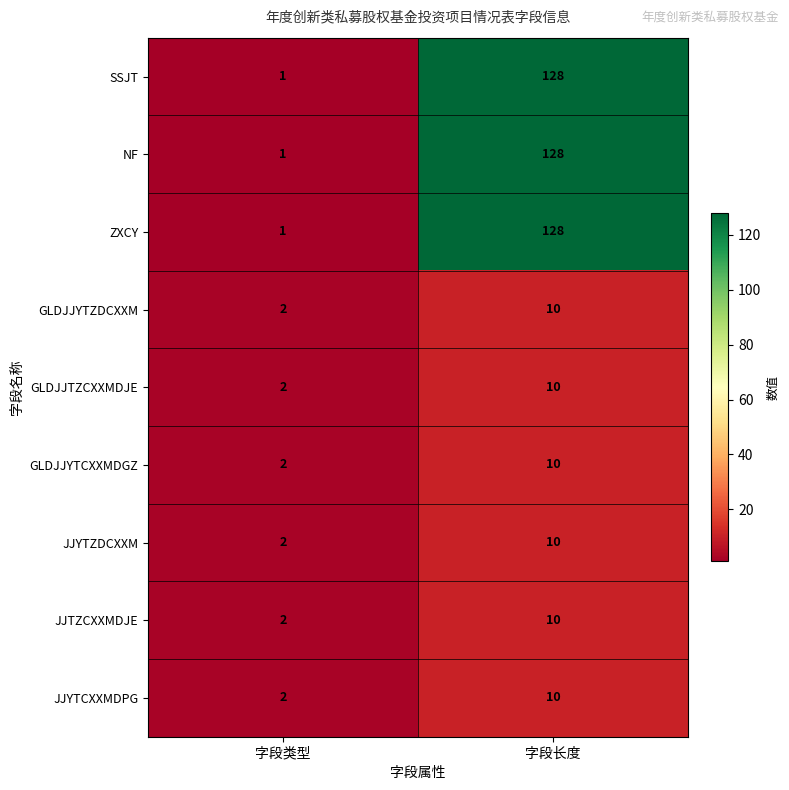

Reading left to right, transcribe all the data shown in this chart.

SSJT: 字段类型=1	字段长度=128
NF: 字段类型=1	字段长度=128
ZXCY: 字段类型=1	字段长度=128
GLDJJYTZDCXXM: 字段类型=2	字段长度=10
GLDJJTZCXXMDJE: 字段类型=2	字段长度=10
GLDJJYTCXXMDGZ: 字段类型=2	字段长度=10
JJYTZDCXXM: 字段类型=2	字段长度=10
JJTZCXXMDJE: 字段类型=2	字段长度=10
JJYTCXXMDPG: 字段类型=2	字段长度=10